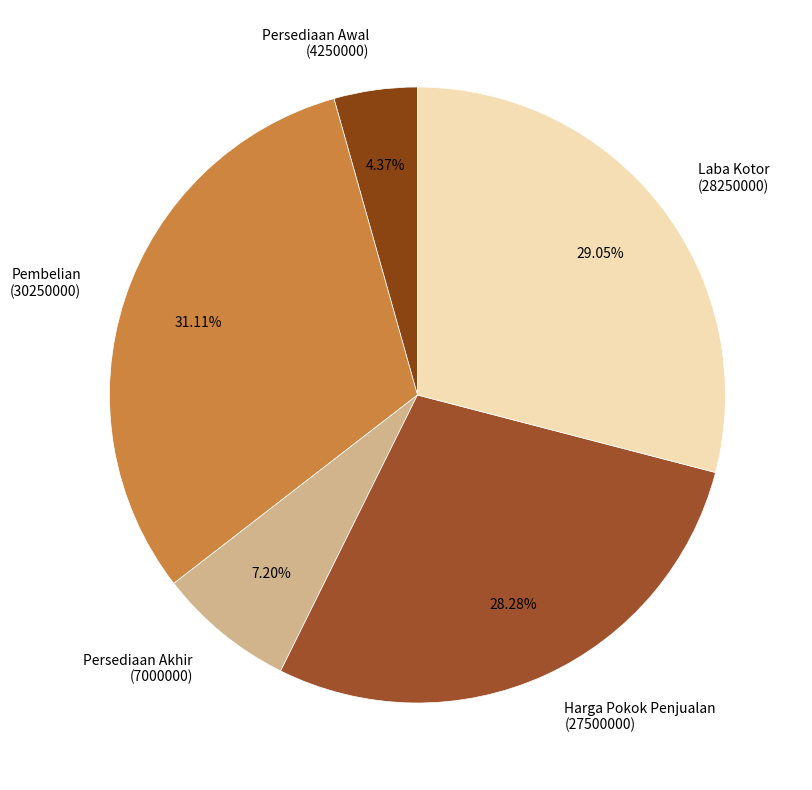

How many segments does this pie chart have?

5